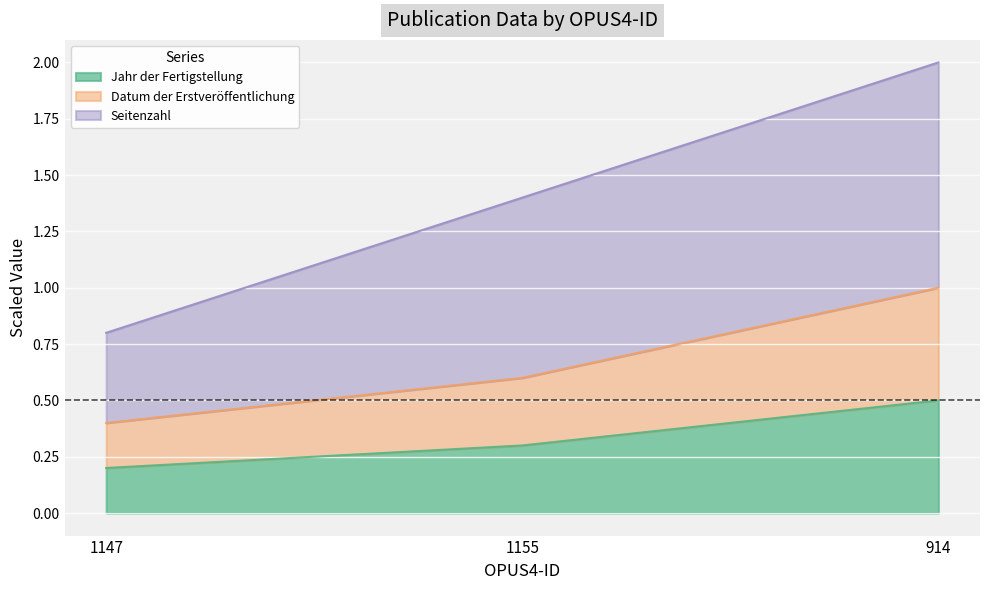

List the labels in order of Seitenzahl value, smallest first.

1147, 1155, 914